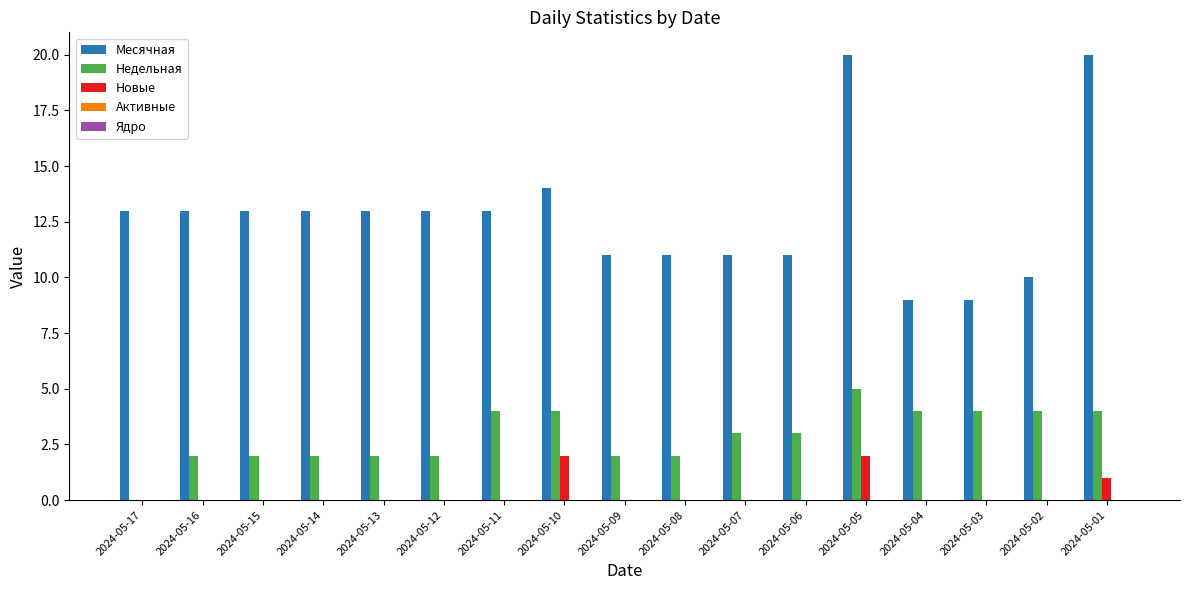

At which label does Недельная reach its peak?

2024-05-05